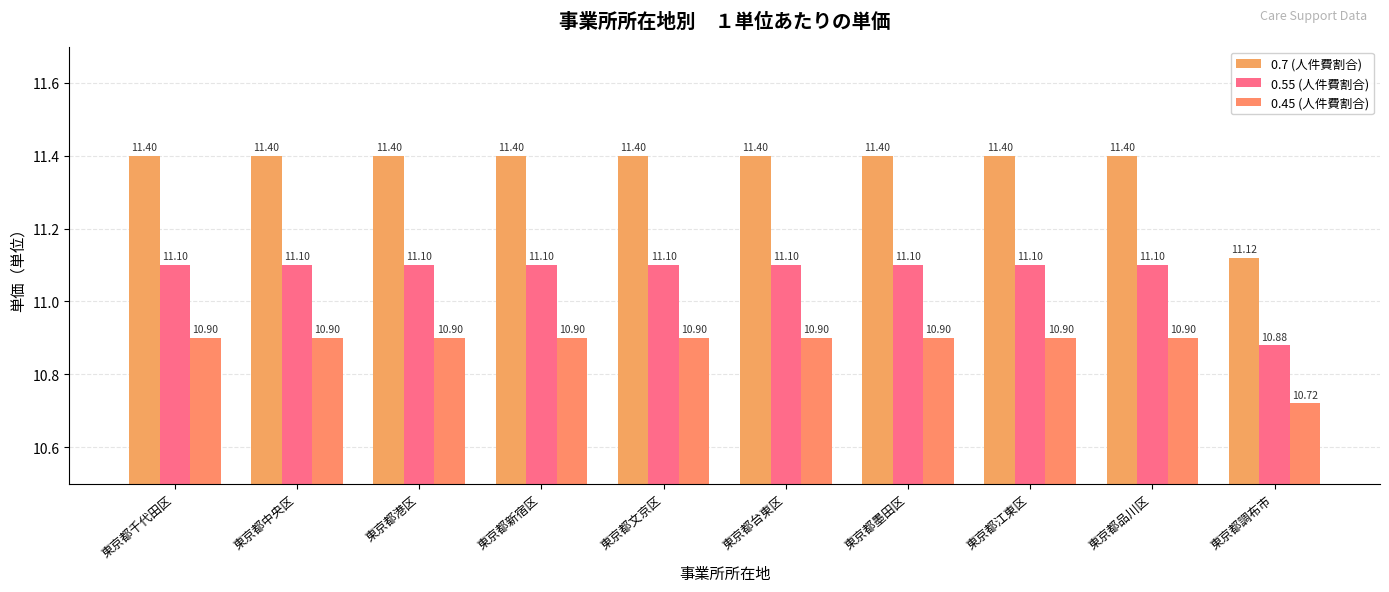

At 東京都新宿区, list the series in order from largest to smallest.

0.7 (人件費割合), 0.55 (人件費割合), 0.45 (人件費割合)